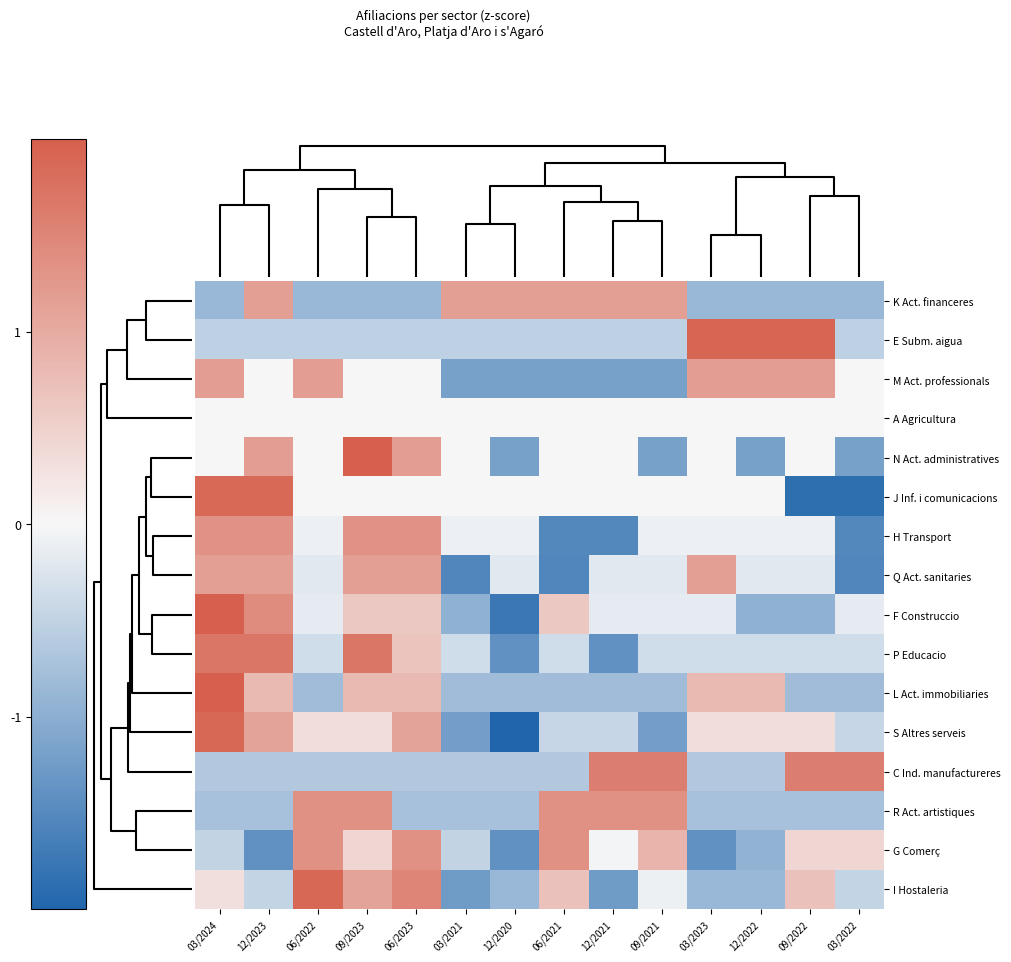

Reading left to right, list all the values displayed in this chart.

K Act. financeres: 03/2024=-0.9	12/2023=1.2	06/2022=-0.9	09/2023=-0.9	06/2023=-0.9	03/2021=1.2	12/2020=1.2	06/2021=1.2	12/2021=1.2	09/2021=1.2	03/2023=-0.9	12/2022=-0.9	09/2022=-0.9	03/2022=-0.9
E Subm. aigua: 03/2024=-0.5	12/2023=-0.5	06/2022=-0.5	09/2023=-0.5	06/2023=-0.5	03/2021=-0.5	12/2020=-0.5	06/2021=-0.5	12/2021=-0.5	09/2021=-0.5	03/2023=1.9	12/2022=1.9	09/2022=1.9	03/2022=-0.5
M Act. professionals: 03/2024=1.2	12/2023=0.0	06/2022=1.2	09/2023=0.0	06/2023=0.0	03/2021=-1.2	12/2020=-1.2	06/2021=-1.2	12/2021=-1.2	09/2021=-1.2	03/2023=1.2	12/2022=1.2	09/2022=1.2	03/2022=0.0
A Agricultura: 03/2024=0.0	12/2023=0.0	06/2022=0.0	09/2023=0.0	06/2023=0.0	03/2021=0.0	12/2020=0.0	06/2021=0.0	12/2021=0.0	09/2021=0.0	03/2023=0.0	12/2022=0.0	09/2022=0.0	03/2022=0.0
N Act. administratives: 03/2024=0.0	12/2023=1.2	06/2022=0.0	09/2023=2.4	06/2023=1.2	03/2021=0.0	12/2020=-1.2	06/2021=0.0	12/2021=0.0	09/2021=-1.2	03/2023=0.0	12/2022=-1.2	09/2022=0.0	03/2022=-1.2
J Inf. i comunicacions: 03/2024=1.9	12/2023=1.9	06/2022=0.0	09/2023=0.0	06/2023=0.0	03/2021=0.0	12/2020=0.0	06/2021=0.0	12/2021=0.0	09/2021=0.0	03/2023=0.0	12/2022=0.0	09/2022=-1.9	03/2022=-1.9
H Transport: 03/2024=1.3	12/2023=1.3	06/2022=-0.1	09/2023=1.3	06/2023=1.3	03/2021=-0.1	12/2020=-0.1	06/2021=-1.5	12/2021=-1.5	09/2021=-0.1	03/2023=-0.1	12/2022=-0.1	09/2022=-0.1	03/2022=-1.5
Q Act. sanitaries: 03/2024=1.2	12/2023=1.2	06/2022=-0.2	09/2023=1.2	06/2023=1.2	03/2021=-1.5	12/2020=-0.2	06/2021=-1.5	12/2021=-0.2	09/2021=-0.2	03/2023=1.2	12/2022=-0.2	09/2022=-0.2	03/2022=-1.5
F Construccio: 03/2024=2.2	12/2023=1.4	06/2022=-0.2	09/2023=0.6	06/2023=0.6	03/2021=-1.0	12/2020=-1.8	06/2021=0.6	12/2021=-0.2	09/2021=-0.2	03/2023=-0.2	12/2022=-1.0	09/2022=-1.0	03/2022=-0.2
P Educacio: 03/2024=1.7	12/2023=1.7	06/2022=-0.4	09/2023=1.7	06/2023=0.7	03/2021=-0.4	12/2020=-1.4	06/2021=-0.4	12/2021=-1.4	09/2021=-0.4	03/2023=-0.4	12/2022=-0.4	09/2022=-0.4	03/2022=-0.4
L Act. immobiliaries: 03/2024=2.4	12/2023=0.8	06/2022=-0.8	09/2023=0.8	06/2023=0.8	03/2021=-0.8	12/2020=-0.8	06/2021=-0.8	12/2021=-0.8	09/2021=-0.8	03/2023=0.8	12/2022=0.8	09/2022=-0.8	03/2022=-0.8
S Altres serveis: 03/2024=1.9	12/2023=1.1	06/2022=0.3	09/2023=0.3	06/2023=1.1	03/2021=-1.2	12/2020=-2.0	06/2021=-0.4	12/2021=-0.4	09/2021=-1.2	03/2023=0.3	12/2022=0.3	09/2022=0.3	03/2022=-0.4
C Ind. manufactureres: 03/2024=-0.6	12/2023=-0.6	06/2022=-0.6	09/2023=-0.6	06/2023=-0.6	03/2021=-0.6	12/2020=-0.6	06/2021=-0.6	12/2021=1.6	09/2021=1.6	03/2023=-0.6	12/2022=-0.6	09/2022=1.6	03/2022=1.6
R Act. artistiques: 03/2024=-0.7	12/2023=-0.7	06/2022=1.3	09/2023=1.3	06/2023=-0.7	03/2021=-0.7	12/2020=-0.7	06/2021=1.3	12/2021=1.3	09/2021=1.3	03/2023=-0.7	12/2022=-0.7	09/2022=-0.7	03/2022=-0.7
G Comerç: 03/2024=-0.5	12/2023=-1.4	06/2022=1.3	09/2023=0.4	06/2023=1.3	03/2021=-0.5	12/2020=-1.4	06/2021=1.3	12/2021=-0.0	09/2021=0.9	03/2023=-1.4	12/2022=-0.9	09/2022=0.4	03/2022=0.4
I Hostaleria: 03/2024=0.3	12/2023=-0.5	06/2022=1.9	09/2023=1.1	06/2023=1.5	03/2021=-1.3	12/2020=-0.9	06/2021=0.7	12/2021=-1.3	09/2021=-0.1	03/2023=-0.9	12/2022=-0.9	09/2022=0.7	03/2022=-0.5